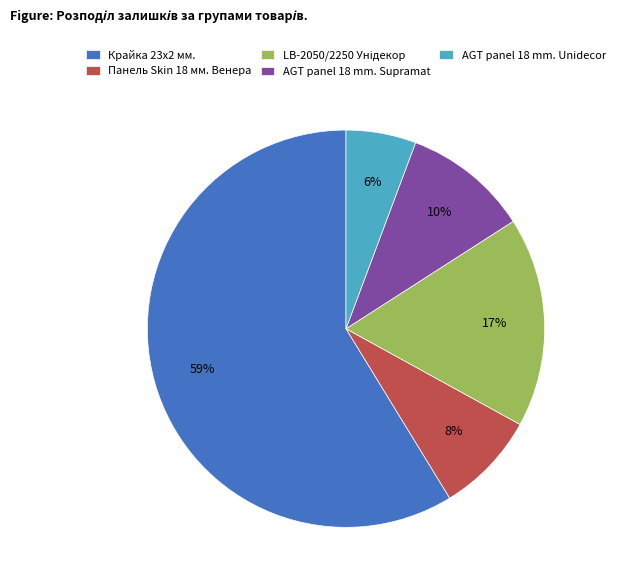

Between Крайка 23x2 мм. and AGT panel 18 mm. Supramat, which is larger?

Крайка 23x2 мм.